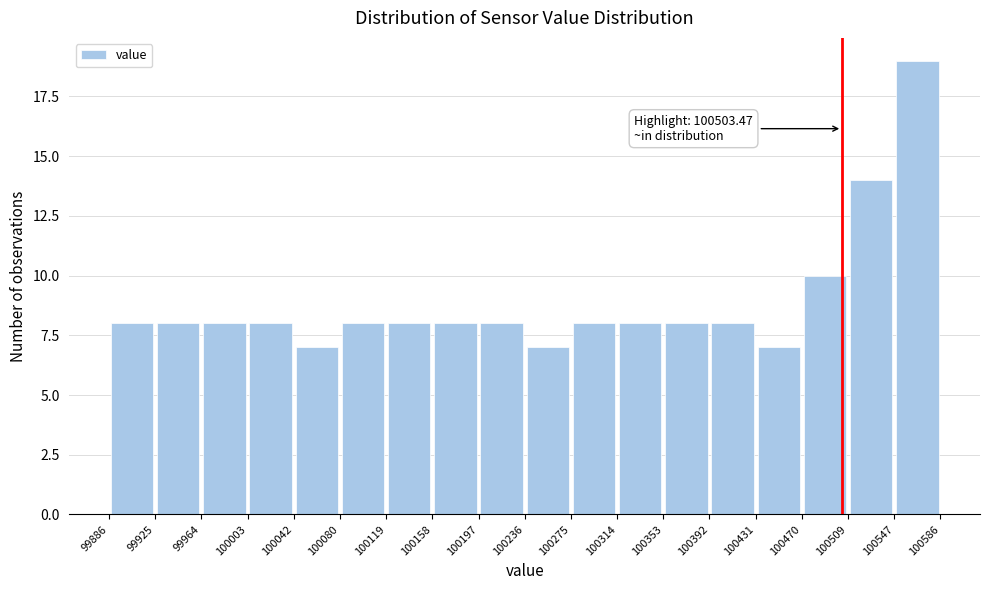

Which range on the x-axis has the tallest bar?

100547 to 100586